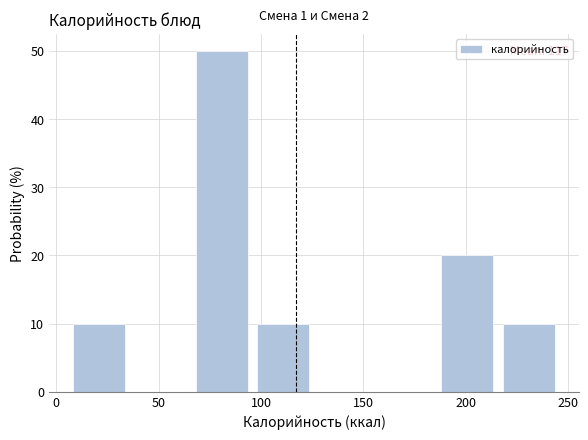

Over which range of the x-axis is the bar tallest?

65 to 95